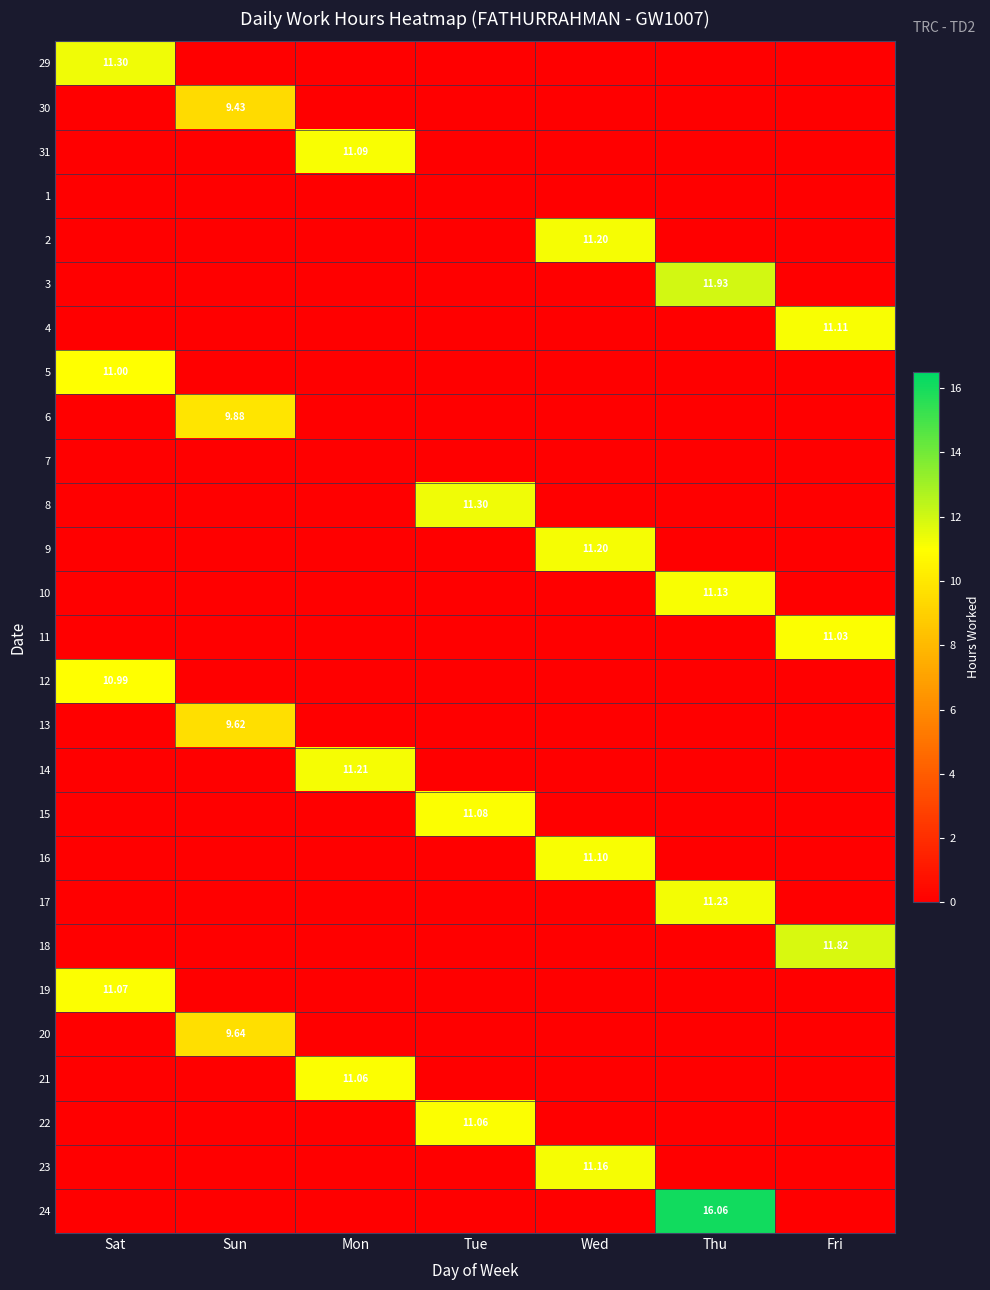

How many values in 12 are above zero?

1